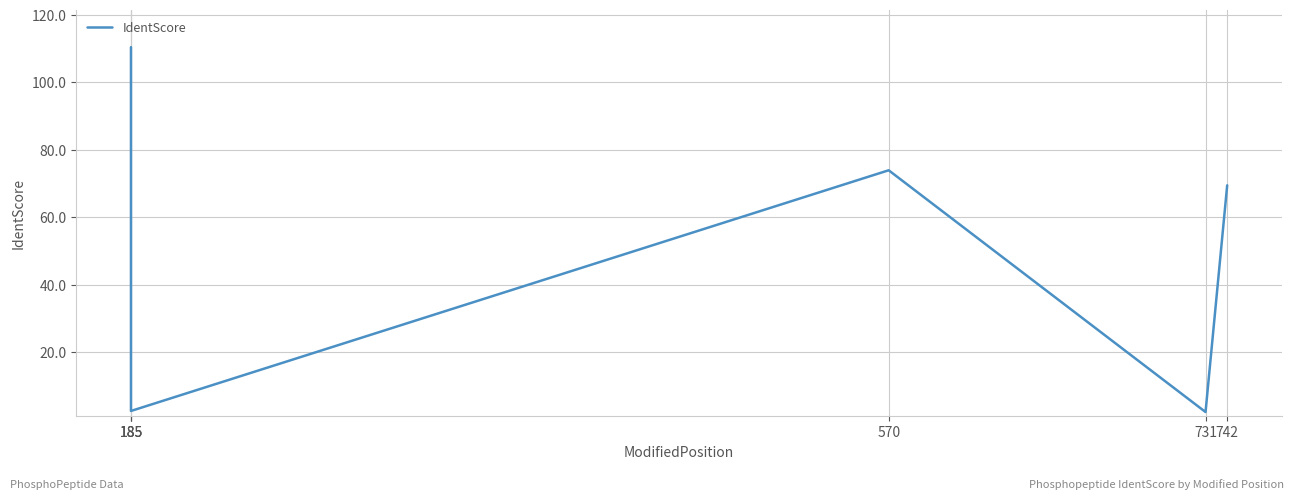

The chart shows a value of 117.2 at 742. True or false?

False